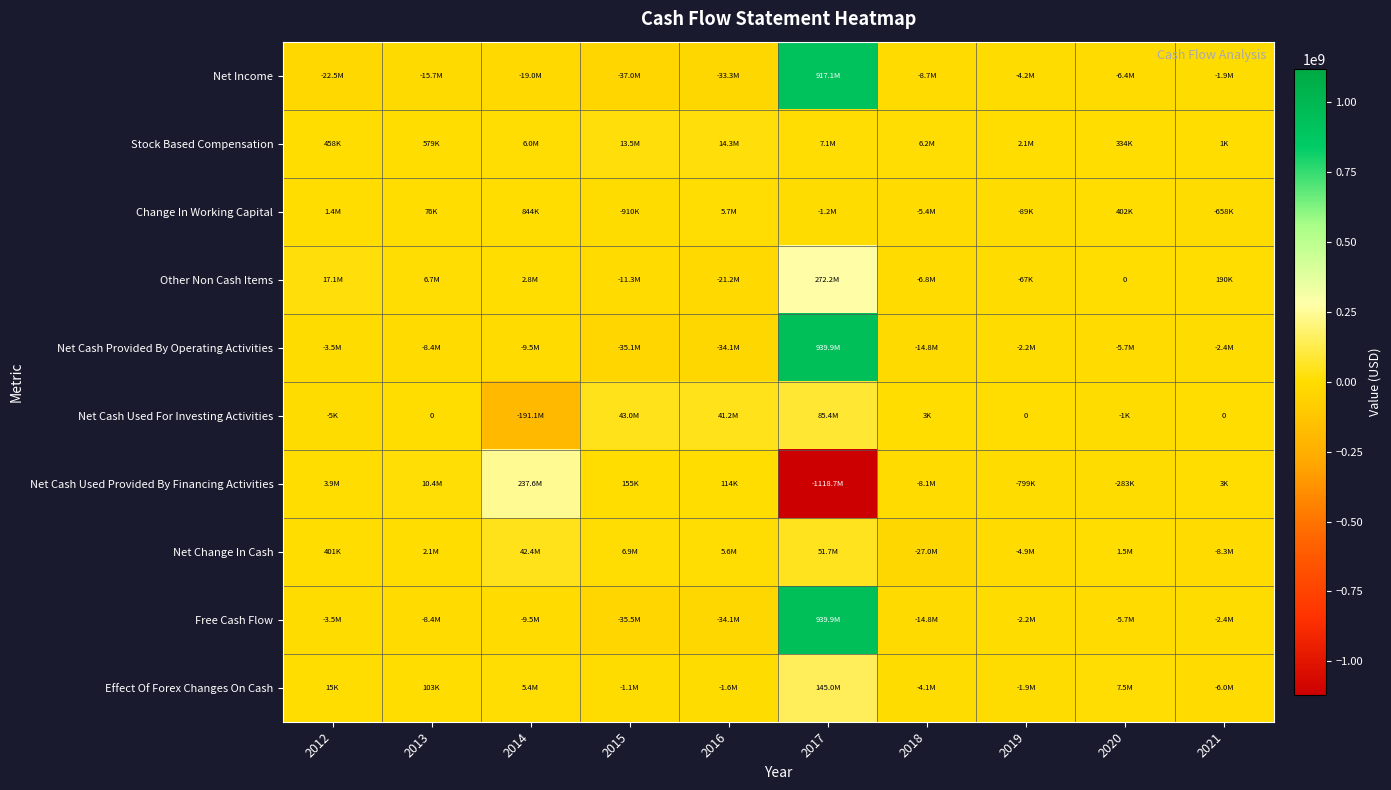

At 2012, list the series in order from smallest to largest.

Net Income, Free Cash Flow, Net Cash Provided By Operating Activities, Net Cash Used For Investing Activities, Effect Of Forex Changes On Cash, Net Change In Cash, Stock Based Compensation, Change In Working Capital, Net Cash Used Provided By Financing Activities, Other Non Cash Items